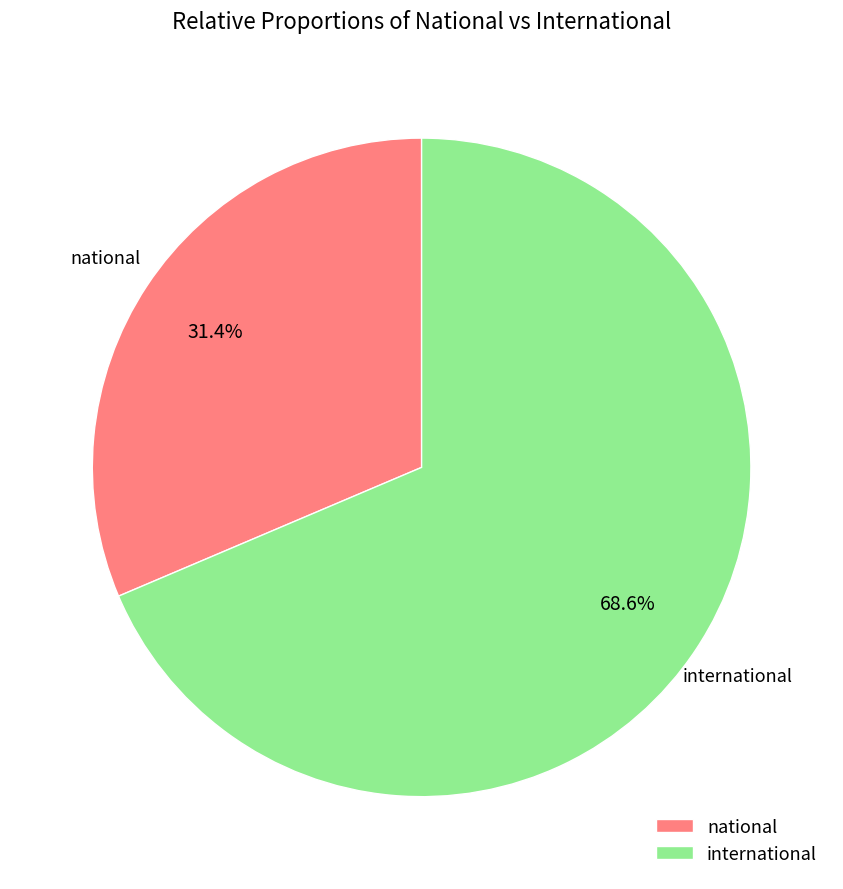

Which slice represents more than half of the pie?

international